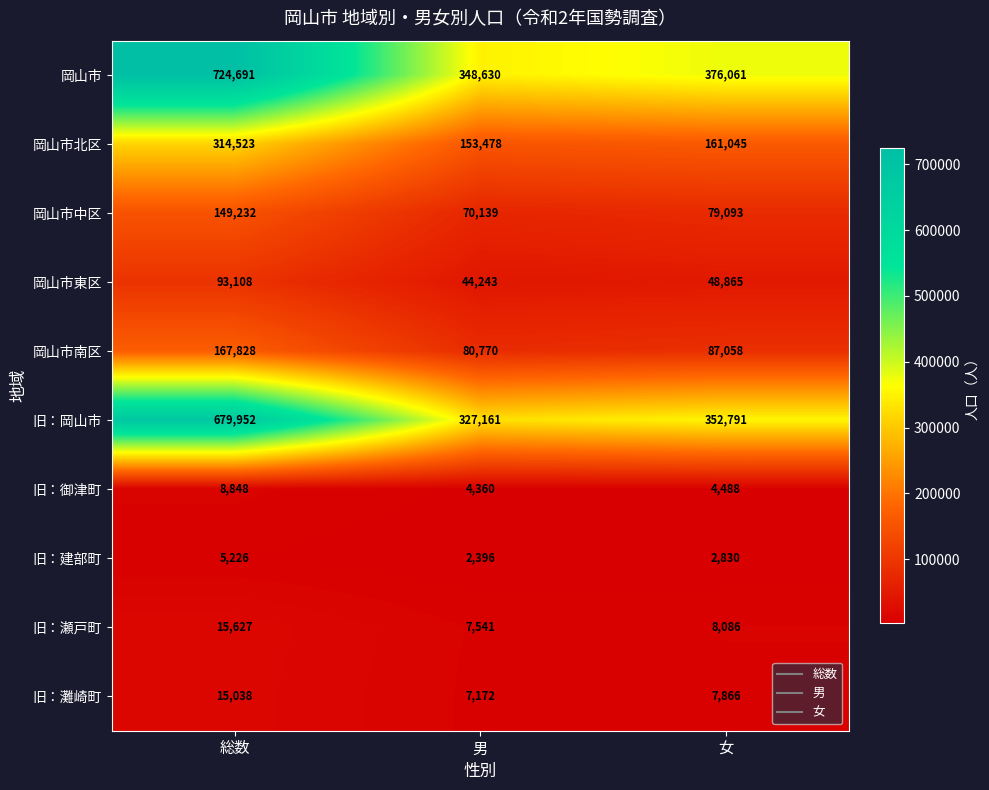

What is the maximum value shown in the chart?

724691